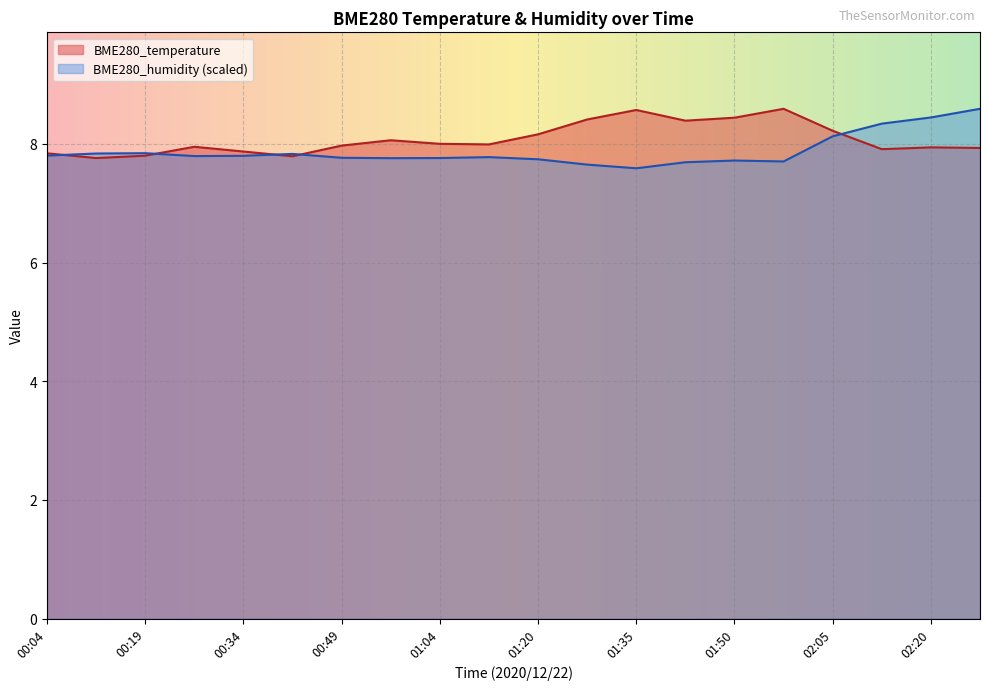

Reading right to left, extract all data points from this chart.

BME280_temperature: 02:28=7.9	02:20=7.9	02:12=7.9	02:05=8.2	01:57=8.6	01:50=8.4	01:42=8.4	01:35=8.6	01:27=8.4	01:20=8.2	01:12=8.0	01:04=8.0	00:57=8.1	00:49=8.0	00:42=7.8	00:34=7.9	00:26=8.0	00:19=7.8	00:11=7.8	00:04=7.8
BME280_humidity: 02:28=8.6	02:20=8.4	02:12=8.3	02:05=8.1	01:57=7.7	01:50=7.7	01:42=7.7	01:35=7.6	01:27=7.6	01:20=7.7	01:12=7.8	01:04=7.8	00:57=7.8	00:49=7.8	00:42=7.8	00:34=7.8	00:26=7.8	00:19=7.8	00:11=7.8	00:04=7.8